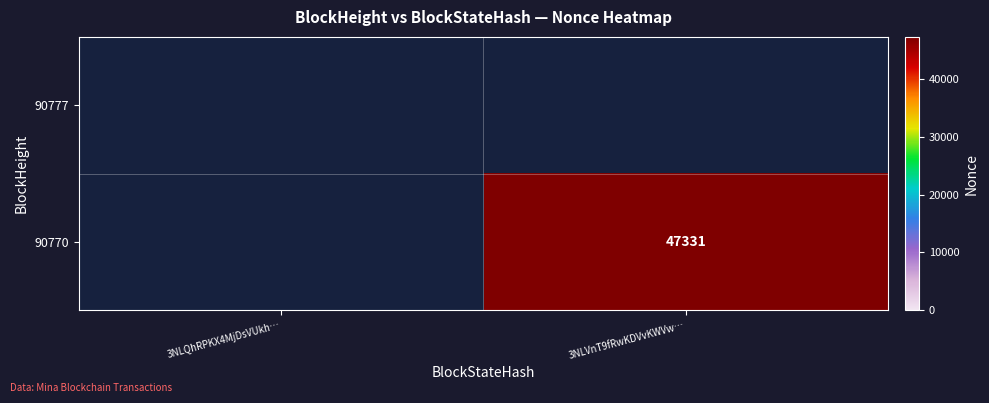

Between 3NLVnT9fRwKDVvKWVw… and 3NLQhRPKX4MjDsVUkh…, which is larger?

3NLVnT9fRwKDVvKWVw…